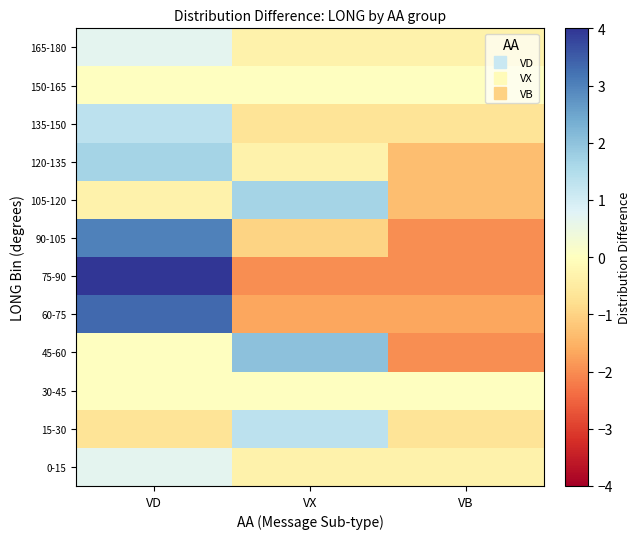

Which has a higher value, VB or VX?

VB